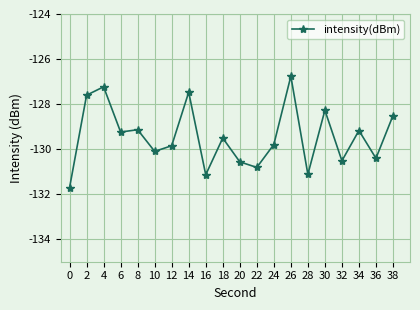

Where is the first local minimum?

6